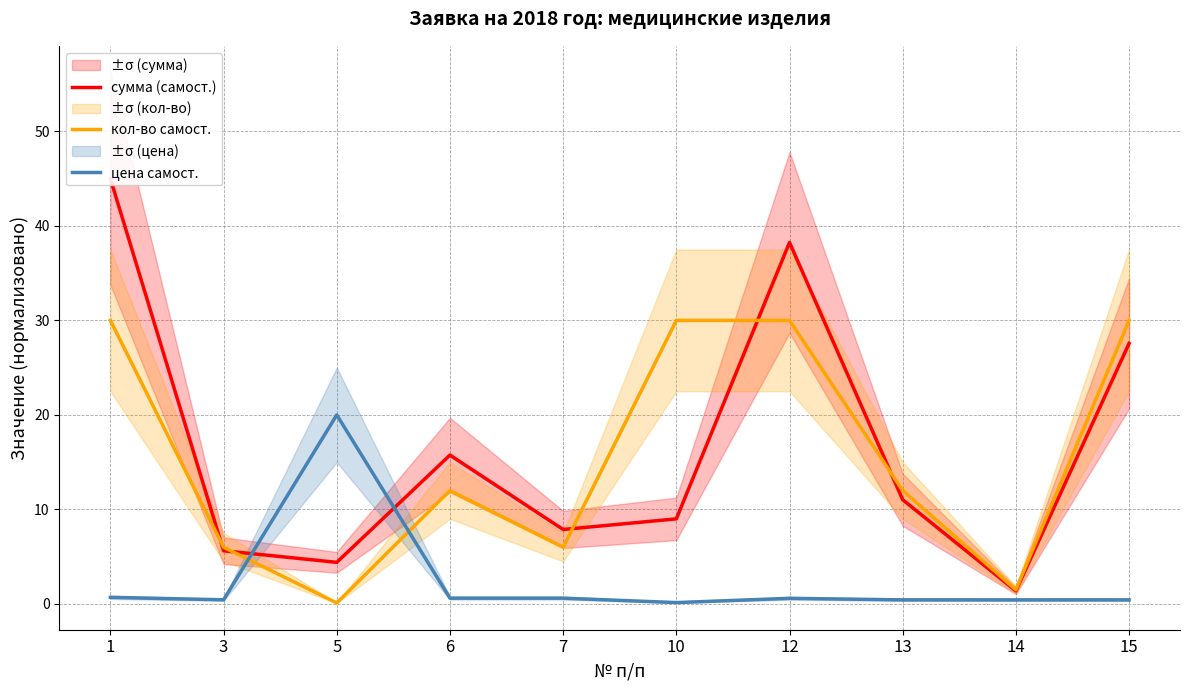

Rank the categories by сумма (самост.) value from lowest to highest.

14, 5, 3, 7, 10, 13, 6, 15, 12, 1